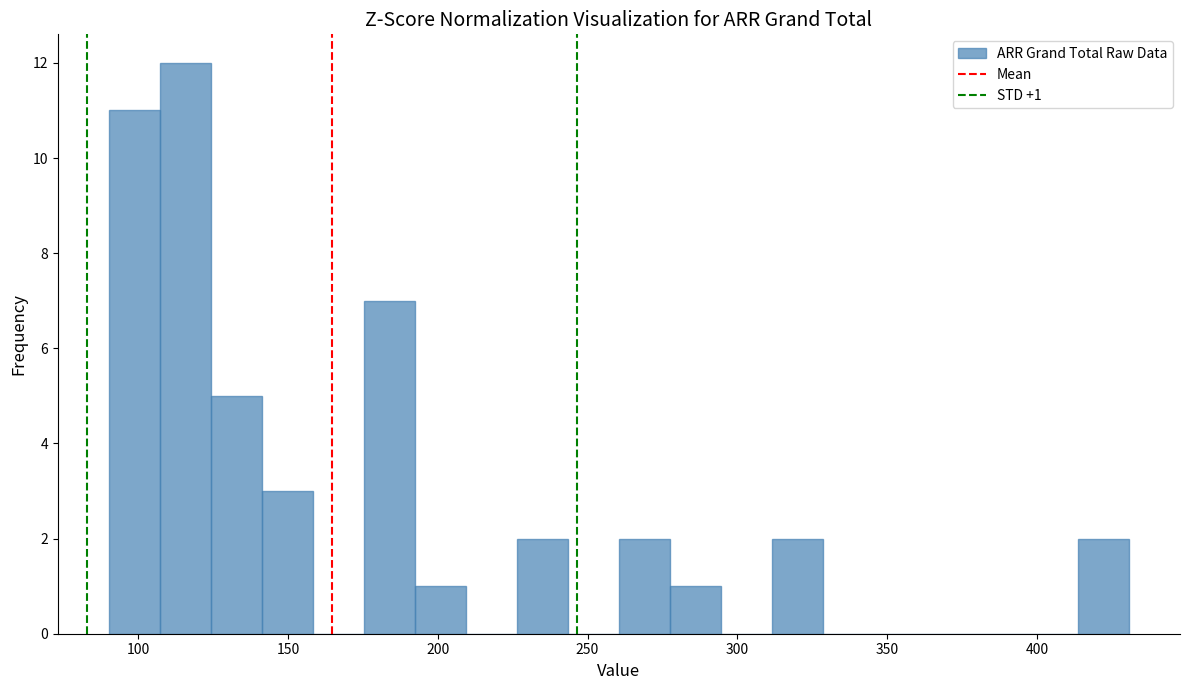

Read against the x-axis, roughly where is the centre of the tallest bar?

115